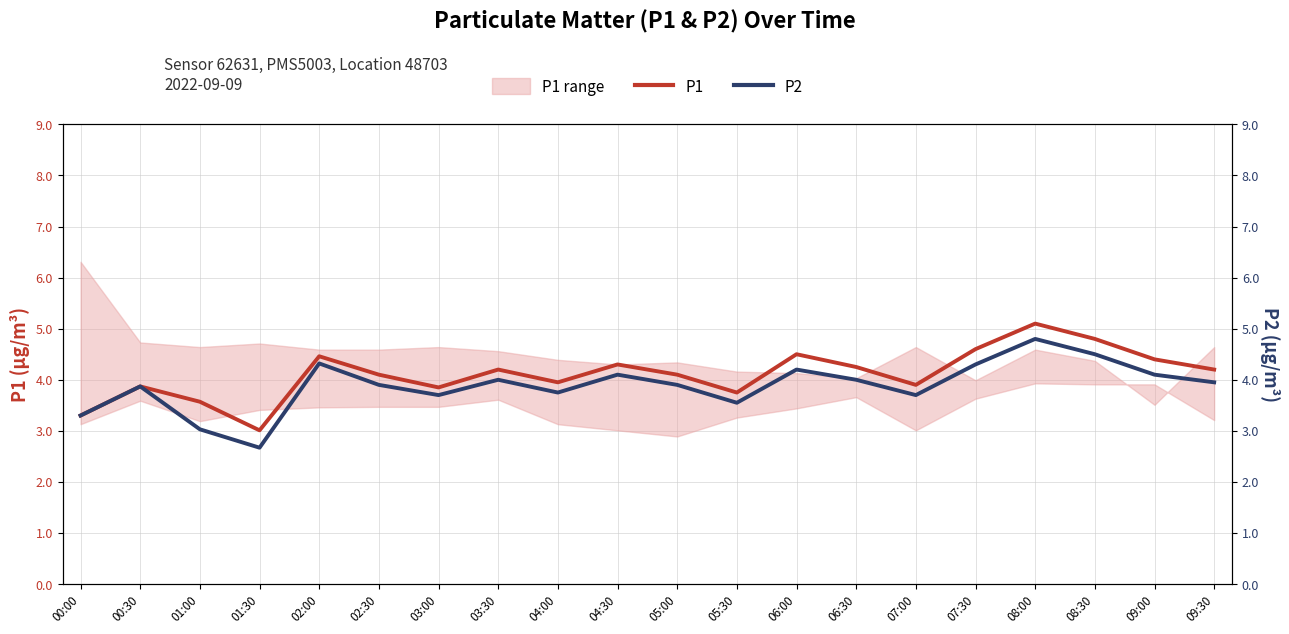

True or false: P2 and P1 cross at least once.

False